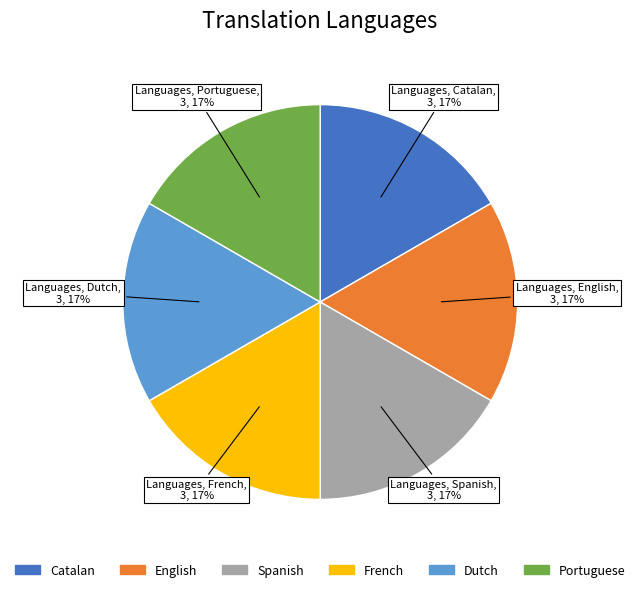

Is English the majority of the pie?

No